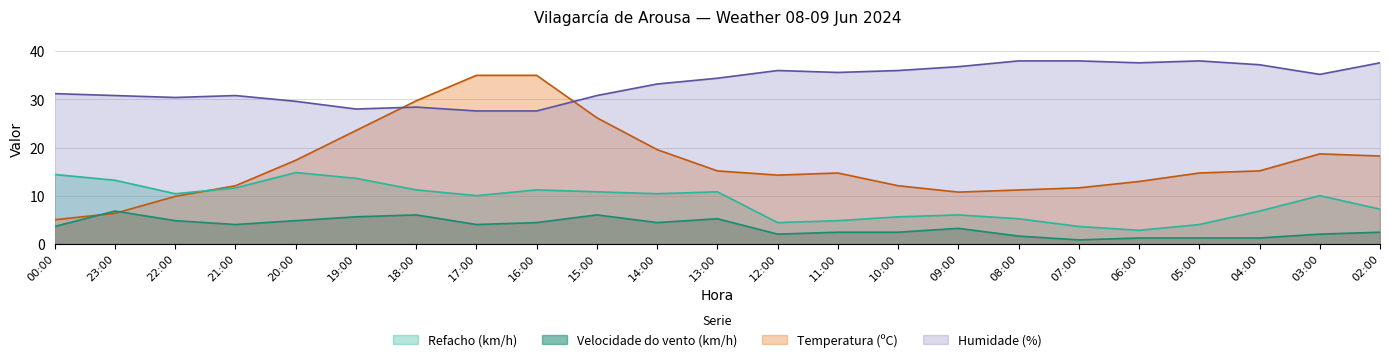

Is the value of Refacho (km/h) at 23:00 greater than the value of Humidade (%) at 05:00?

No